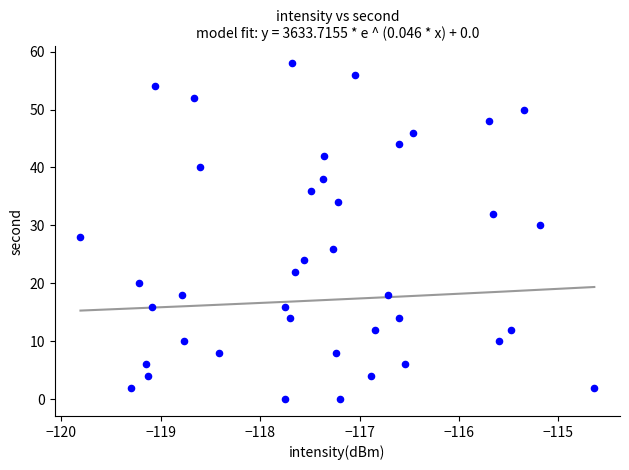

What is the range of Y values (max minus min)?

58